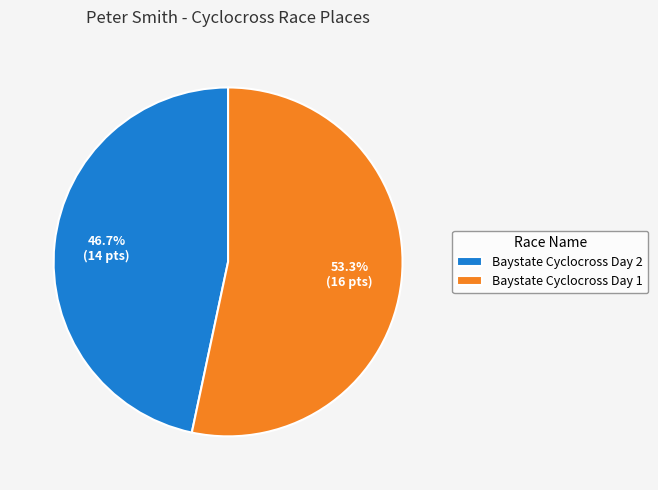

What percentage is NOT represented by Baystate Cyclocross Day 1?

46.7%